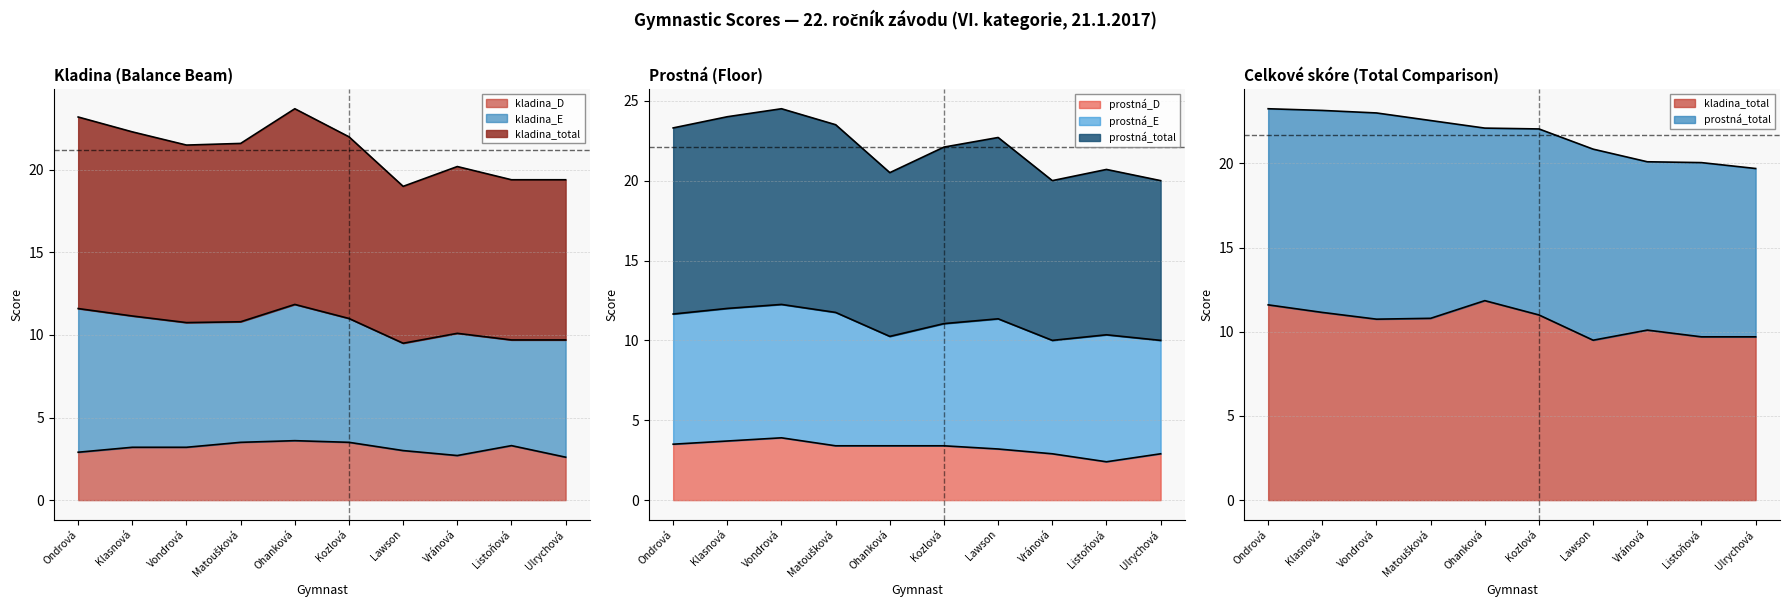

True or false: prostná_total and prostná_D cross at least once.

False